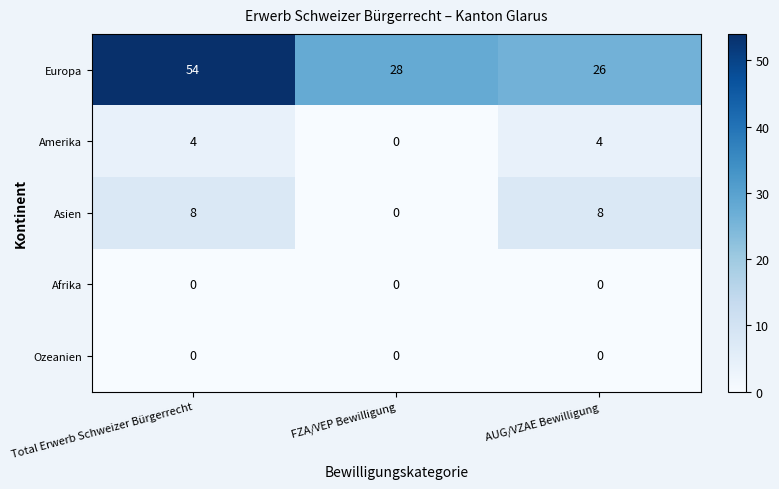

What is the sum of the Asien values at Total Erwerb Schweizer Bürgerrecht and FZA/VEP Bewilligung?

8